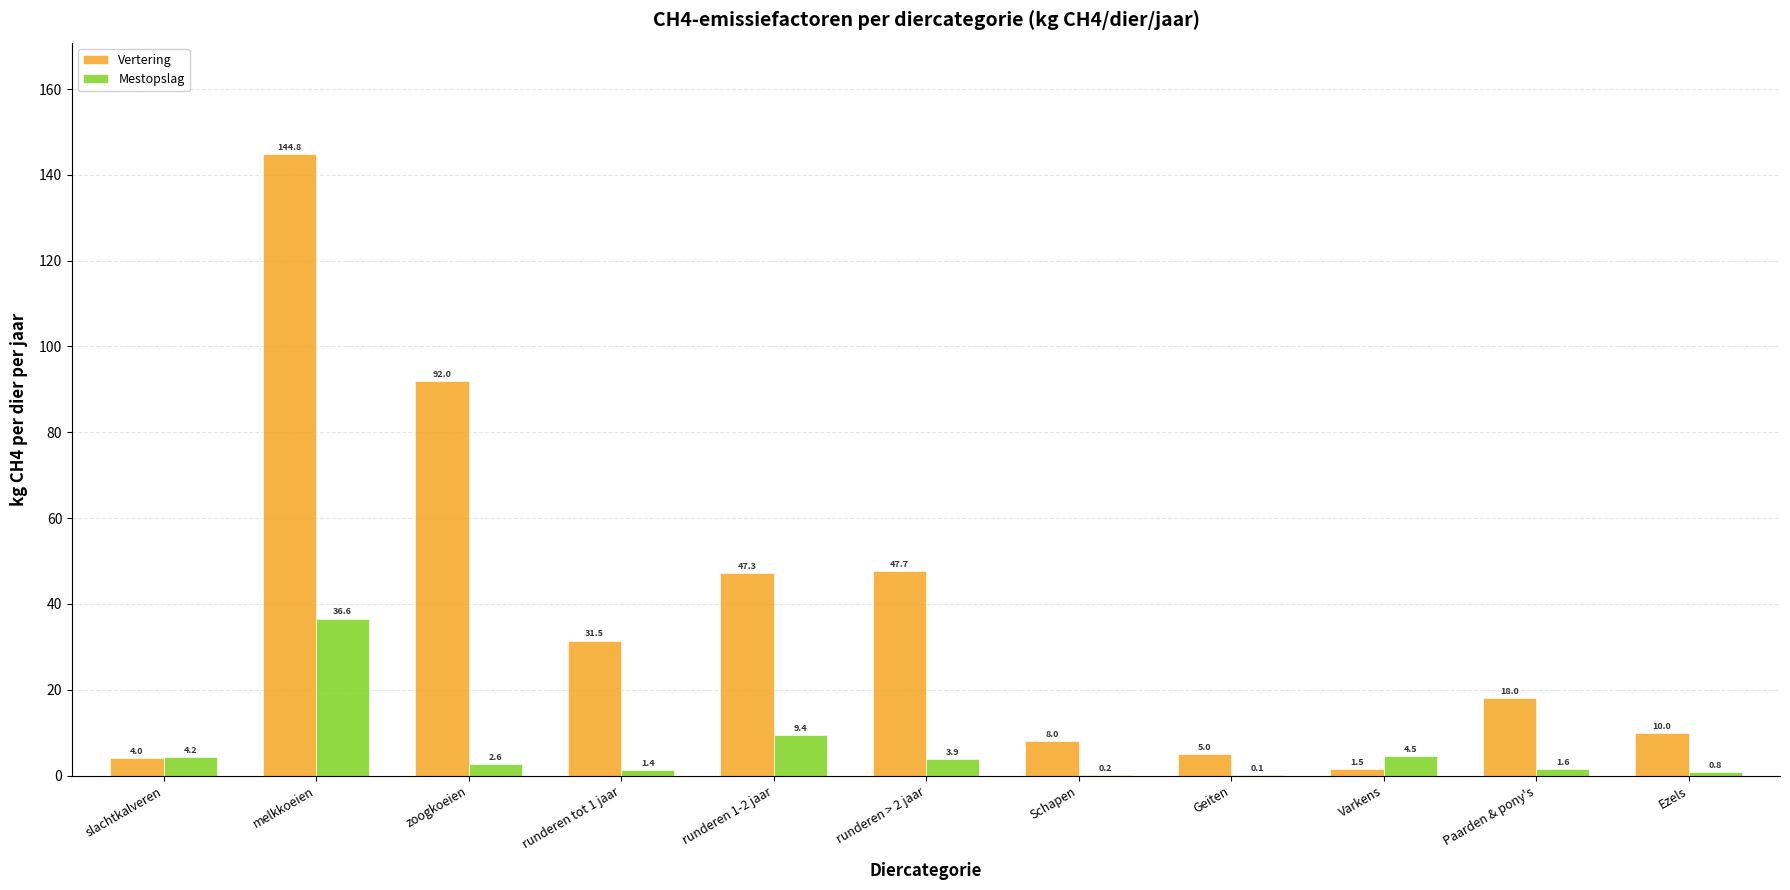

How many series are shown in this chart?

2